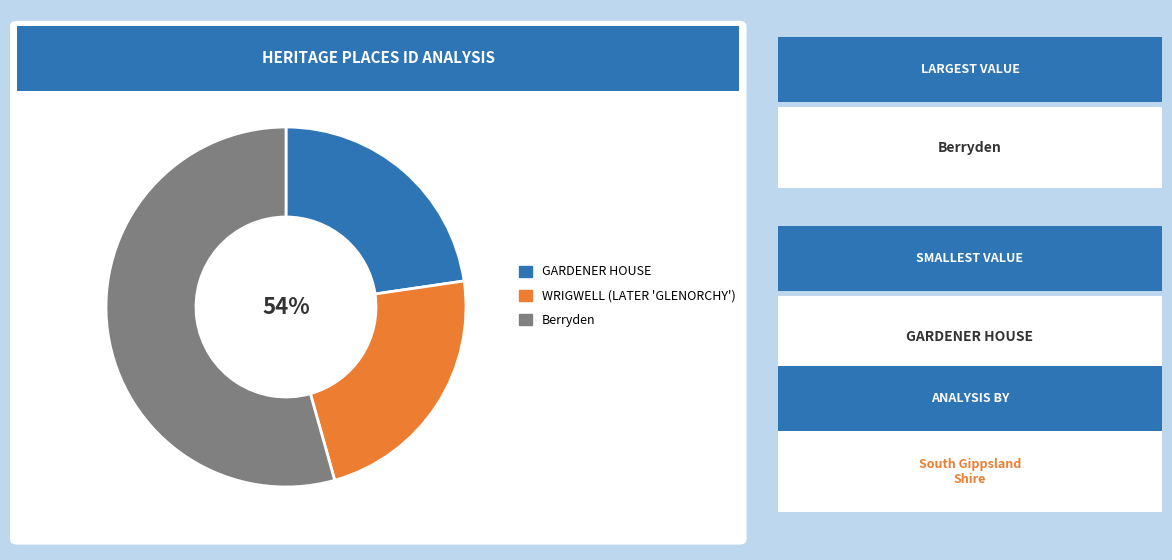

What is the ratio of the value at Berryden to the value at GARDENER HOUSE?

2.4